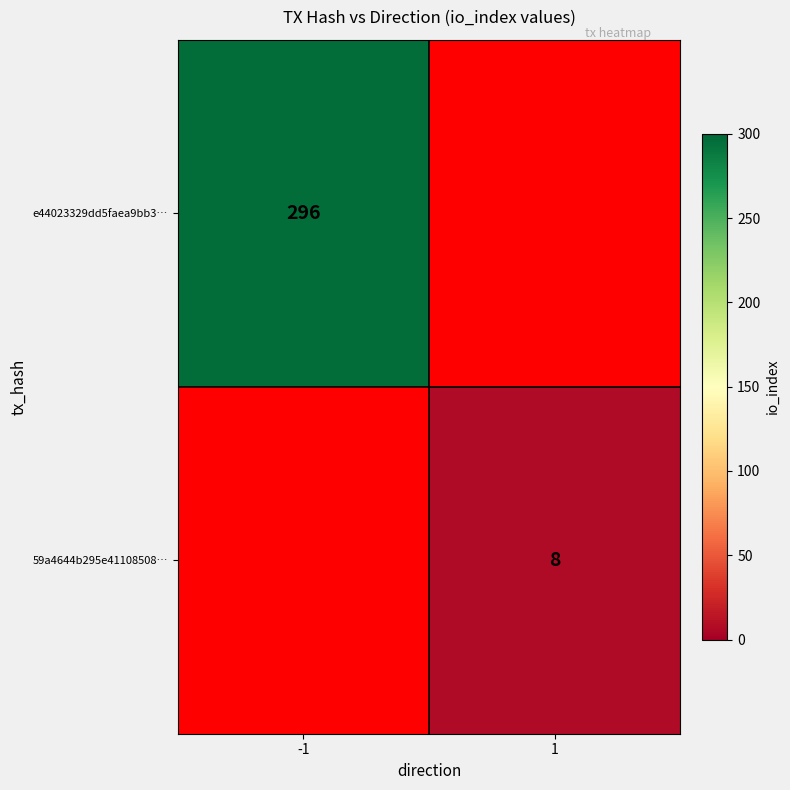

The e44023329dd5faea9bb3… series shows 501 at -1. True or false?

False